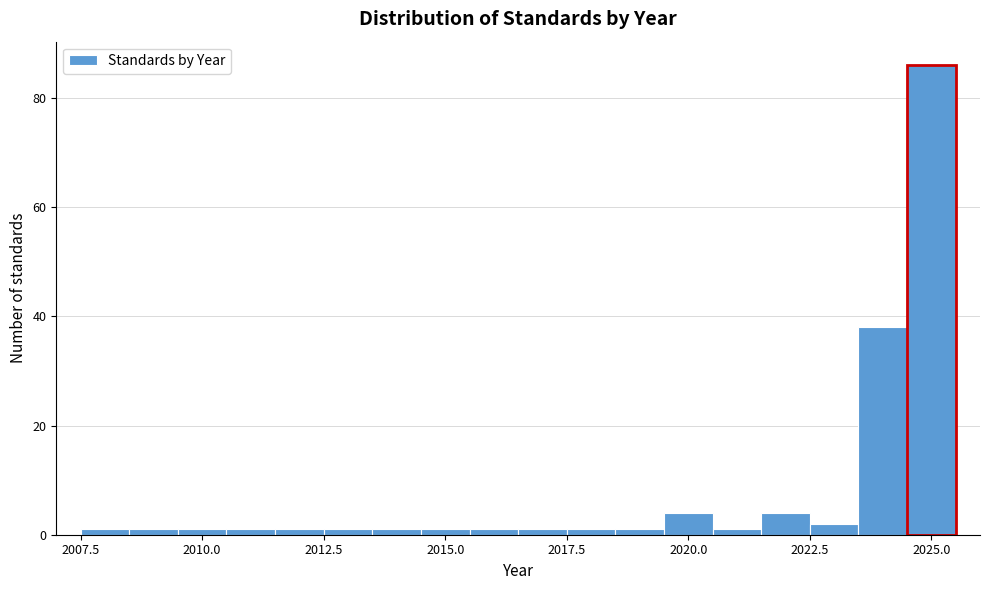

Read against the x-axis, roughly where is the centre of the tallest bar?

2025.0